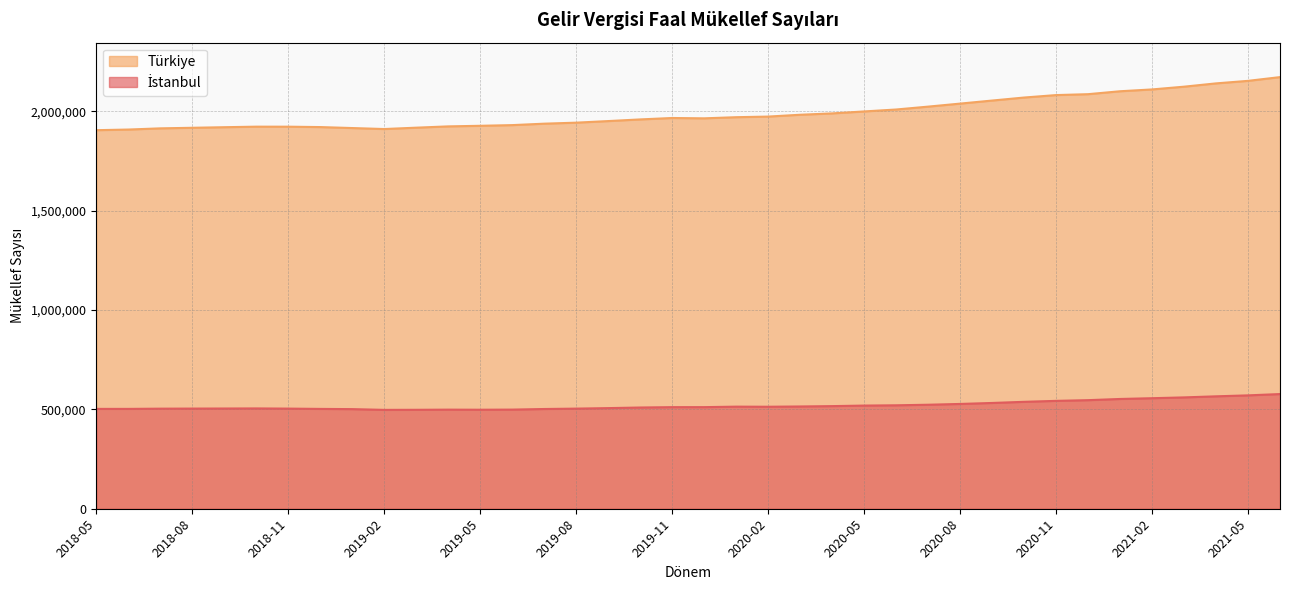

Reading left to right, extract all data points from this chart.

İstanbul: 2021-06=577114	2021-05=570503	2021-04=565673	2021-03=560267	2021-02=556183	2021-01=552347	2020-12=546368	2020-11=542835	2020-10=538003	2020-09=532265	2020-08=527324	2020-07=523362	2020-06=520501	2020-05=519109	2020-04=516403	2020-03=514590	2020-02=513252	2020-01=513738	2019-12=511245	2019-11=511186	2019-10=509361	2019-09=506334	2019-08=503797	2019-07=501857	2019-06=498875	2019-05=498258	2019-04=498697	2019-03=497886	2019-02=497519	2019-01=501294	2018-12=502353	2018-11=503877	2018-10=504789	2018-09=504353	2018-08=503985	2018-07=503586	2018-06=502424	2018-05=502439
Türkiye: 2021-06=2172007	2021-05=2153127	2021-04=2140421	2021-03=2123812	2021-02=2109976	2021-01=2100804	2020-12=2086100	2020-11=2081529	2020-10=2069207	2020-09=2054006	2020-08=2038655	2020-07=2023464	2020-06=2008954	2020-05=1999230	2020-04=1989363	2020-03=1982541	2020-02=1973364	2020-01=1970256	2019-12=1964548	2019-11=1966230	2019-10=1959081	2019-09=1950759	2019-08=1942755	2019-07=1937669	2019-06=1930402	2019-05=1927007	2019-04=1924032	2019-03=1917527	2019-02=1910700	2019-01=1915666	2018-12=1920586	2018-11=1922498	2018-10=1922618	2018-09=1919895	2018-08=1916993	2018-07=1914120	2018-06=1908121	2018-05=1904902